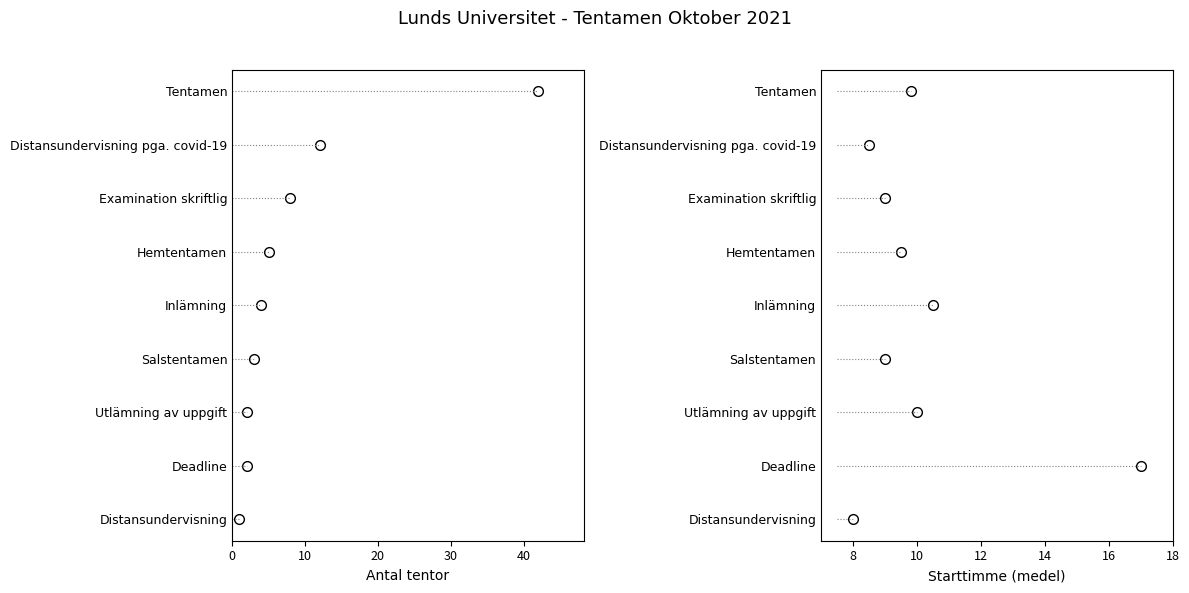

How many distinct data groups are displayed?

2